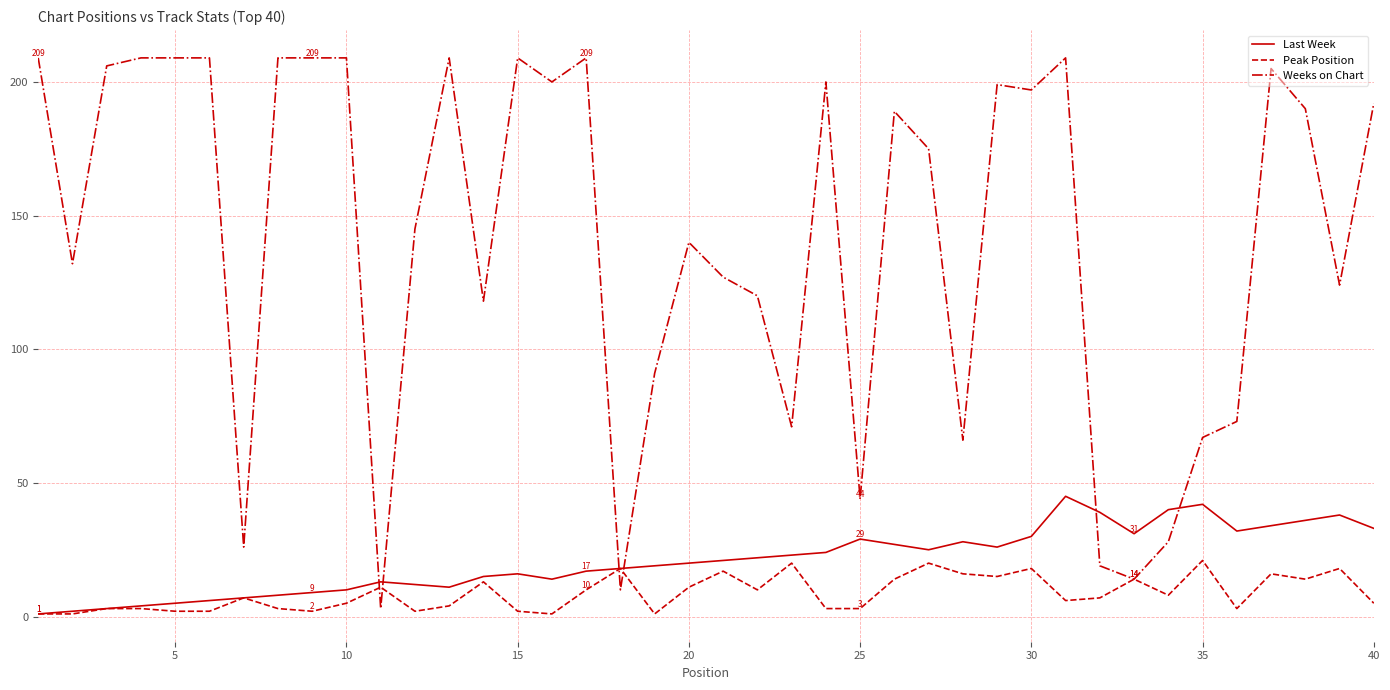

How many intersections are there between Last Week and Weeks on Chart?

6